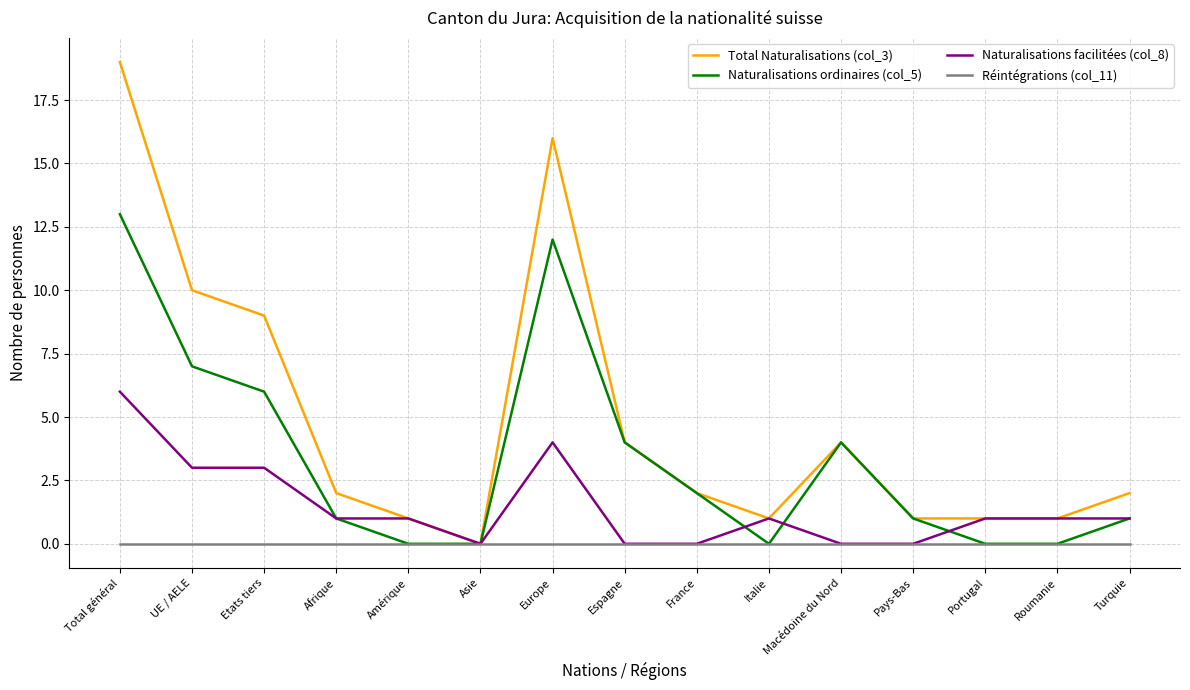

What is the difference between the Total Naturalisations (col_3) values at Roumanie and Europe?

15